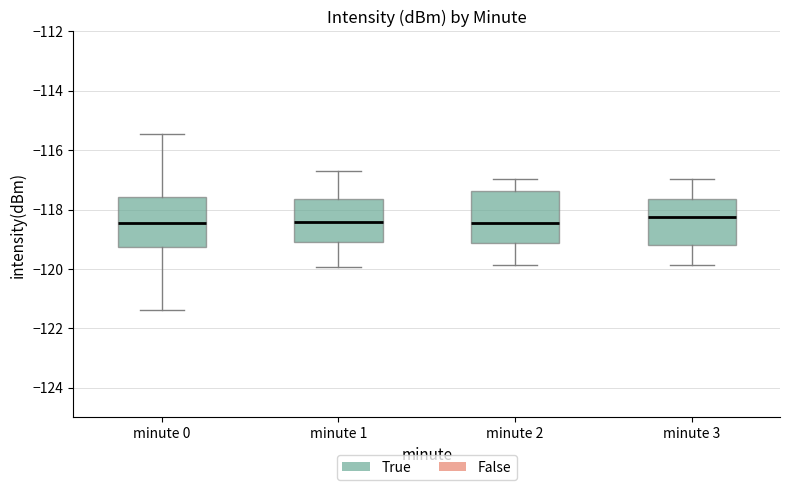

Reading left to right, transcribe this box plot: for each box, give where its median line is, the range the box spans, and where its two whiskers end, as read against the y-axis. The values are not printed on the chart, so give them approximately, as read against the axis.

minute 0: median -118.4, box -119.2 to -117.6, whiskers -121.4 to -115.4
minute 1: median -118.4, box -119.0 to -117.6, whiskers -120.0 to -116.8
minute 2: median -118.4, box -119.2 to -117.4, whiskers -119.8 to -117.0
minute 3: median -118.2, box -119.2 to -117.6, whiskers -119.8 to -117.0